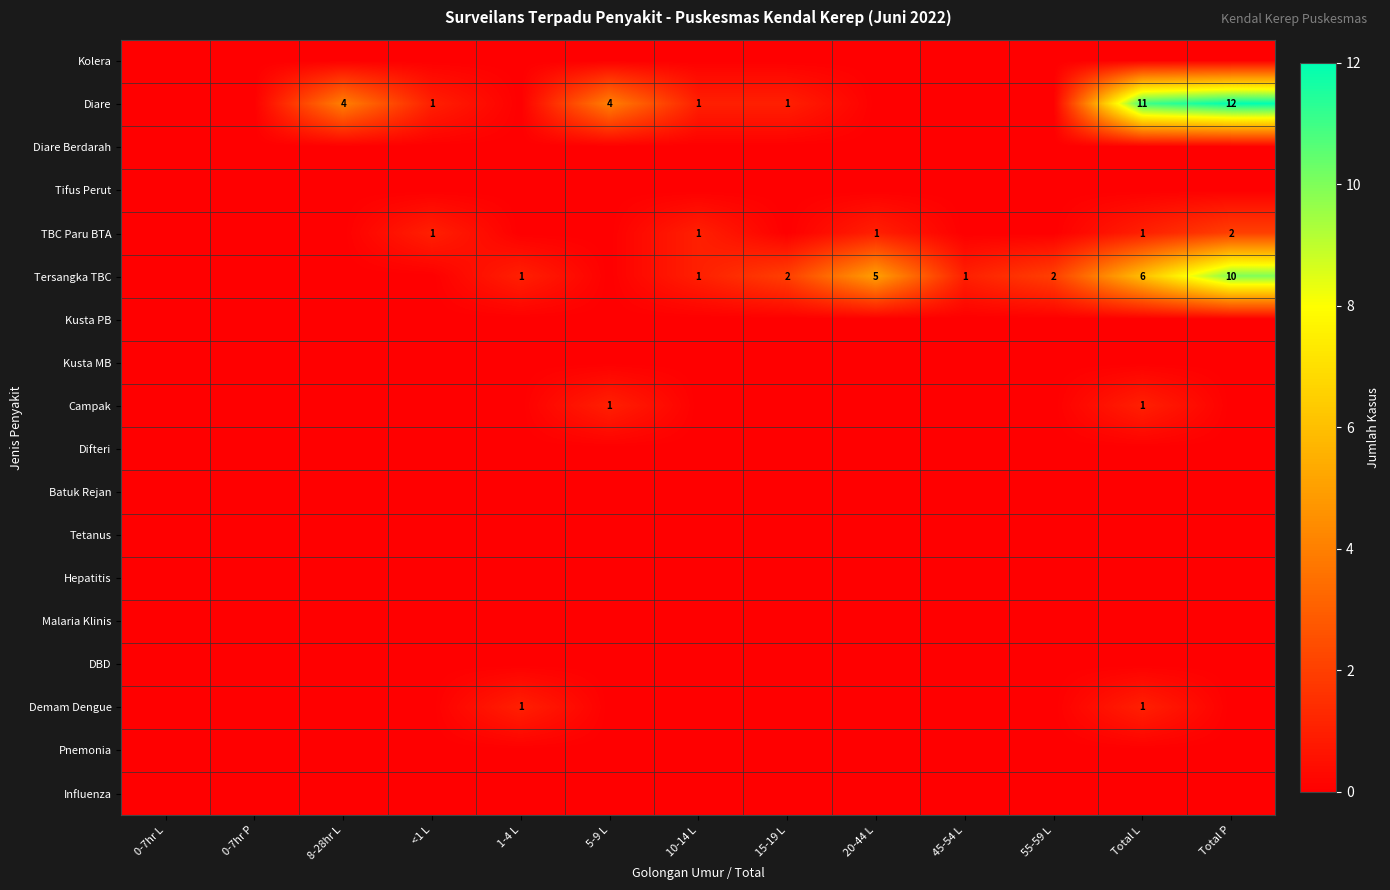

Is it true that Diare equals 4 at 8-28hr L?

True